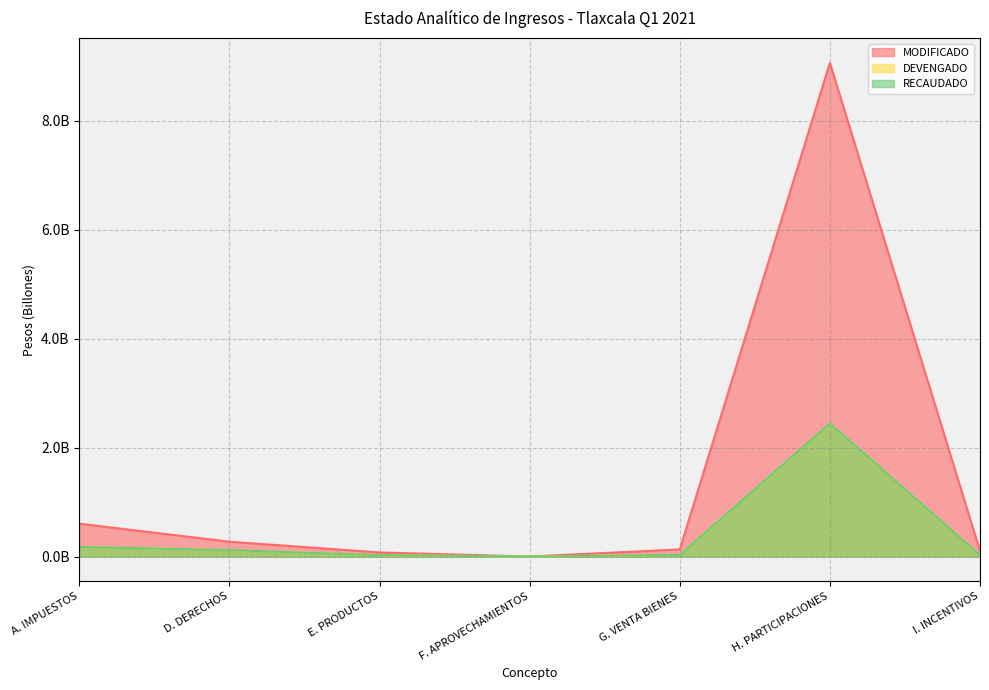

What position from the left is A. IMPUESTOS?

1